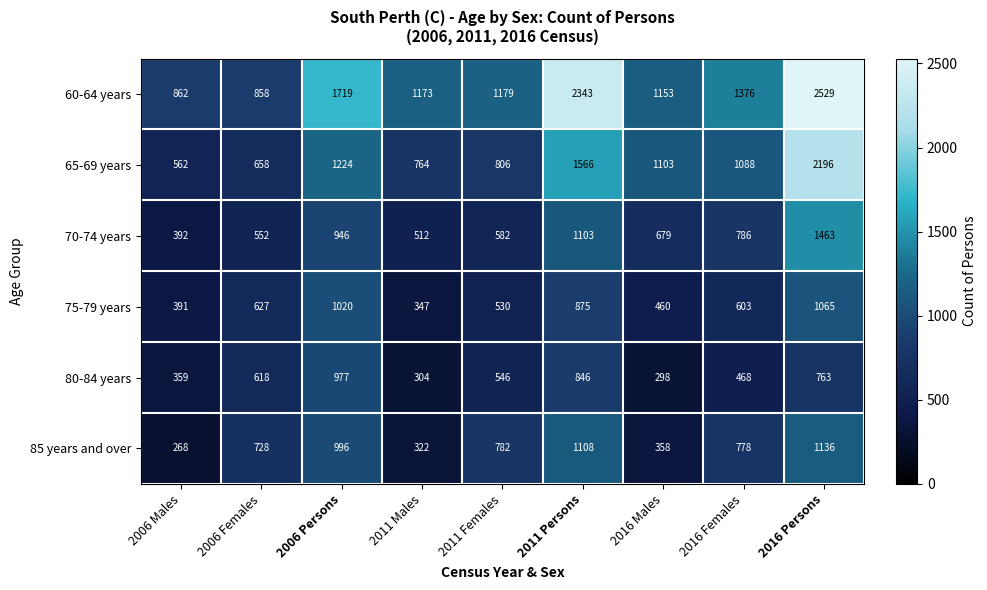

Is it true that 65-69 years equals 1088 at 2016 Females?

True